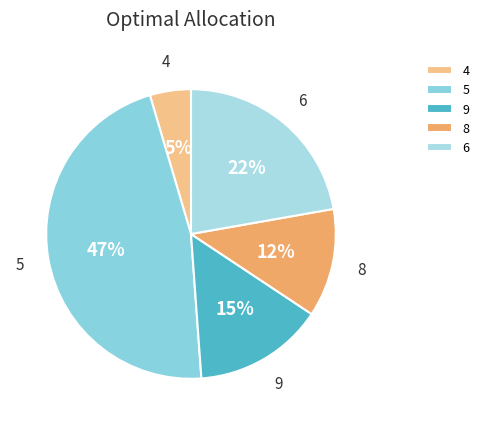

Which has a higher value, 6 or 8?

6